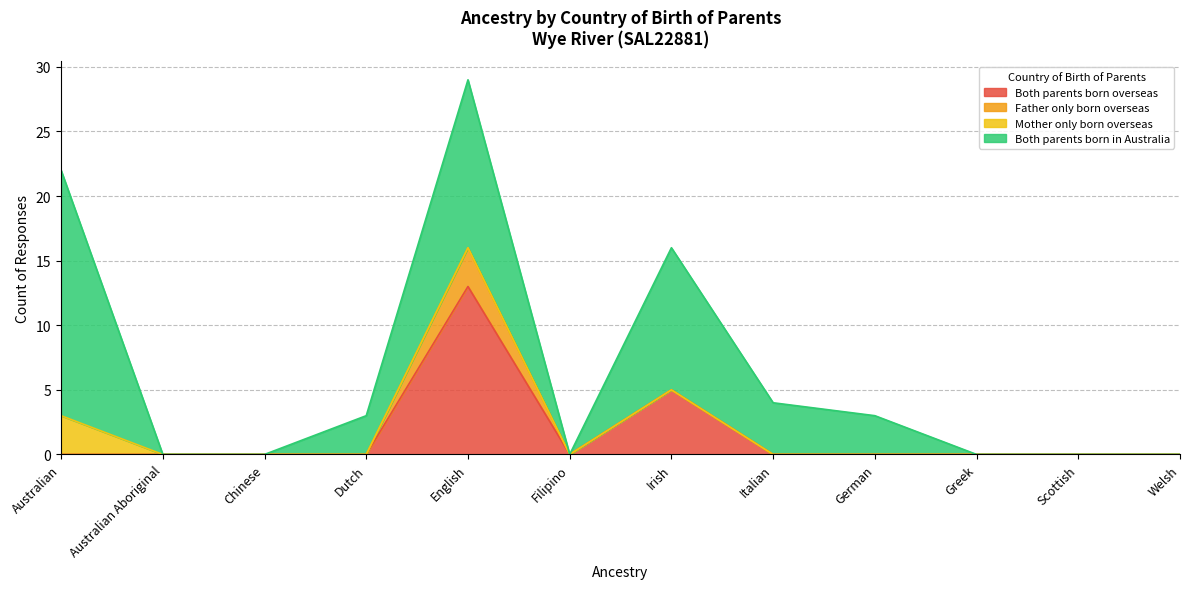

At how many categories does at least one series exceed 14?

1